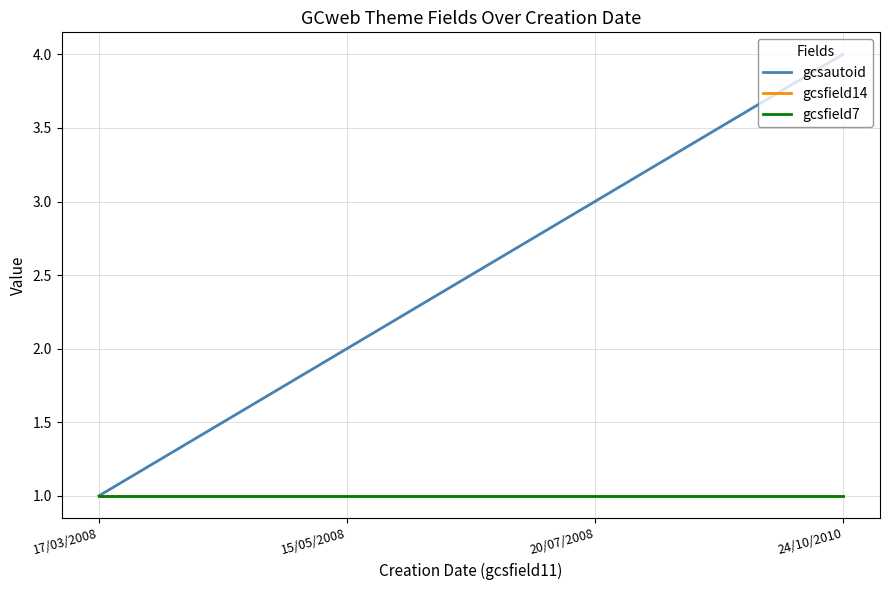

Which series has the widest spread of values?

gcsautoid